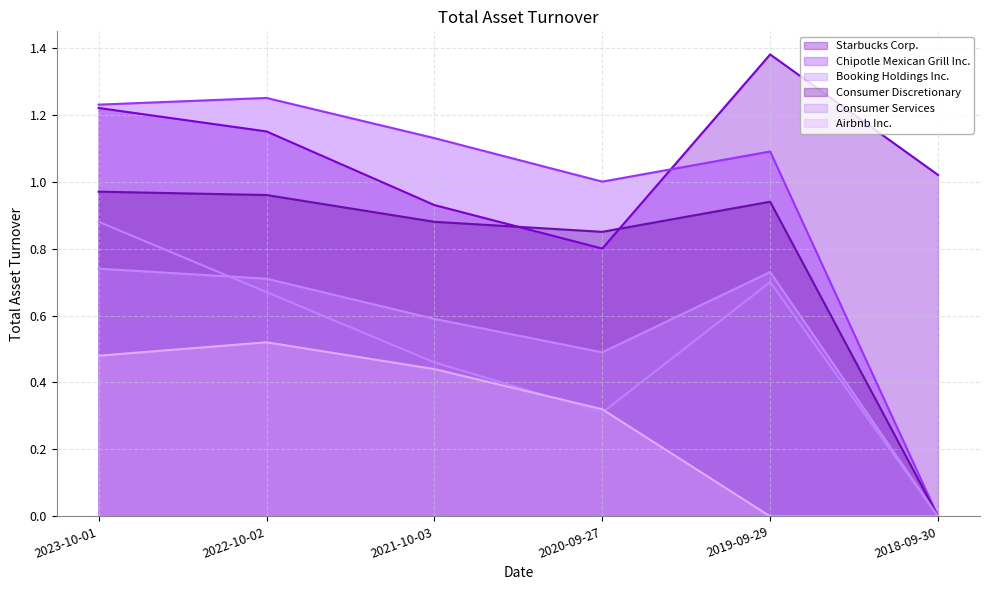

Count the number of categories in the chart.

6